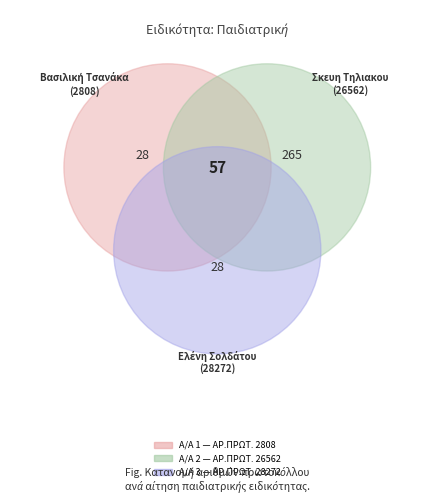

To the nearest percent, what is the difference between the largest and smallest slice percentages?

44%